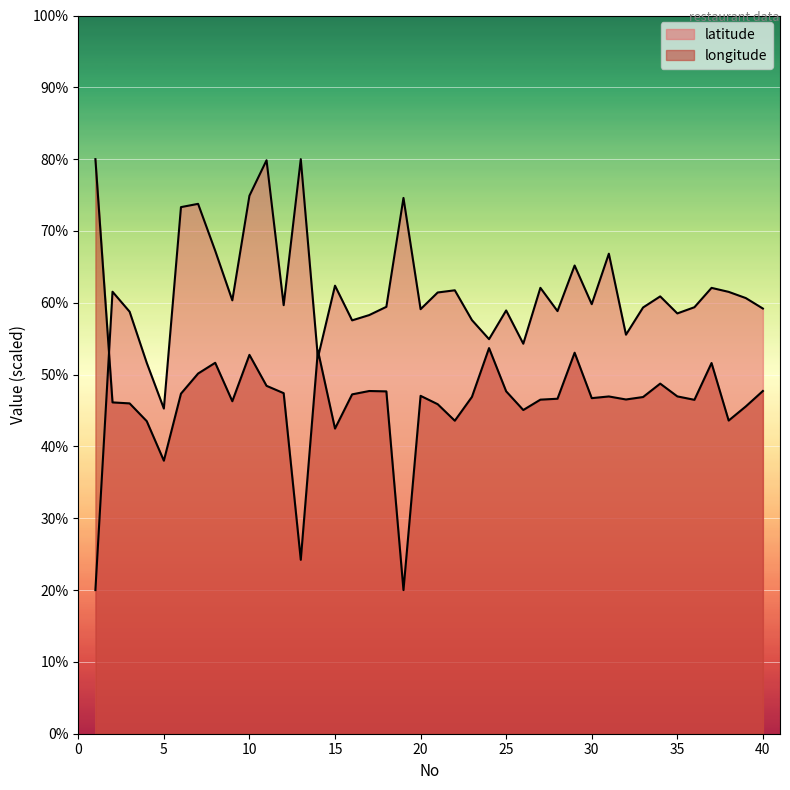

Where is the first local minimum for latitude?

5